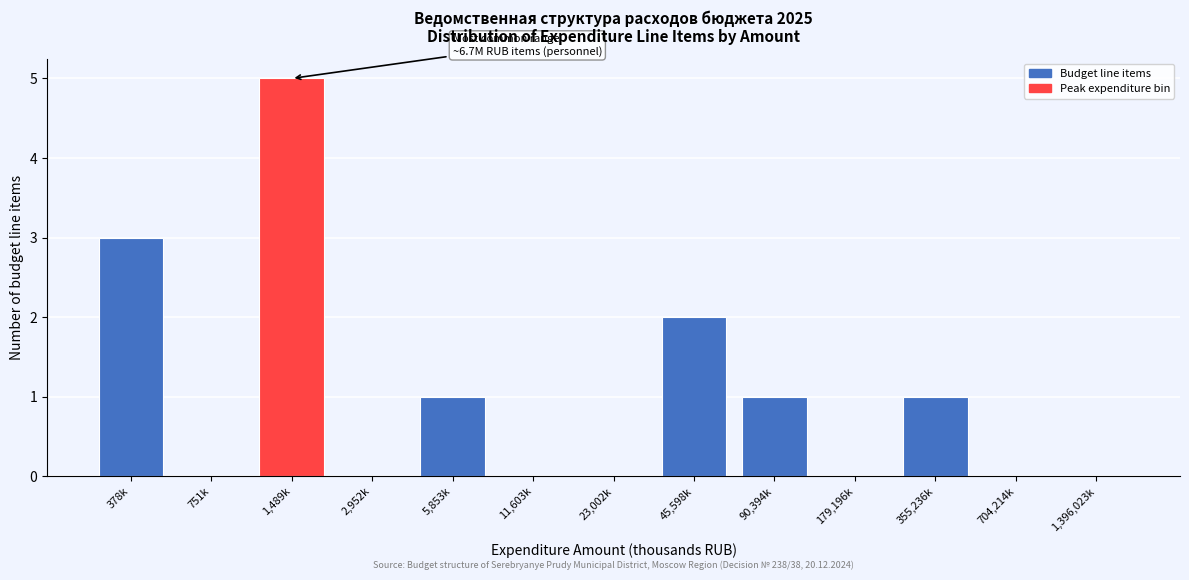

Reading right to left, extract all data points from this chart.

1,396,023k=0	704,214k=0	355,236k=1	179,196k=0	90,394k=1	45,598k=2	23,002k=0	11,603k=0	5,853k=1	2,952k=0	1,489k=5	751k=0	378k=3